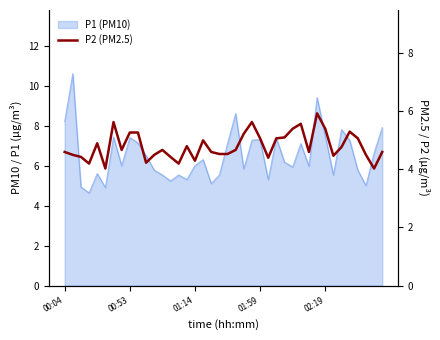

What position from the left is 17?

18